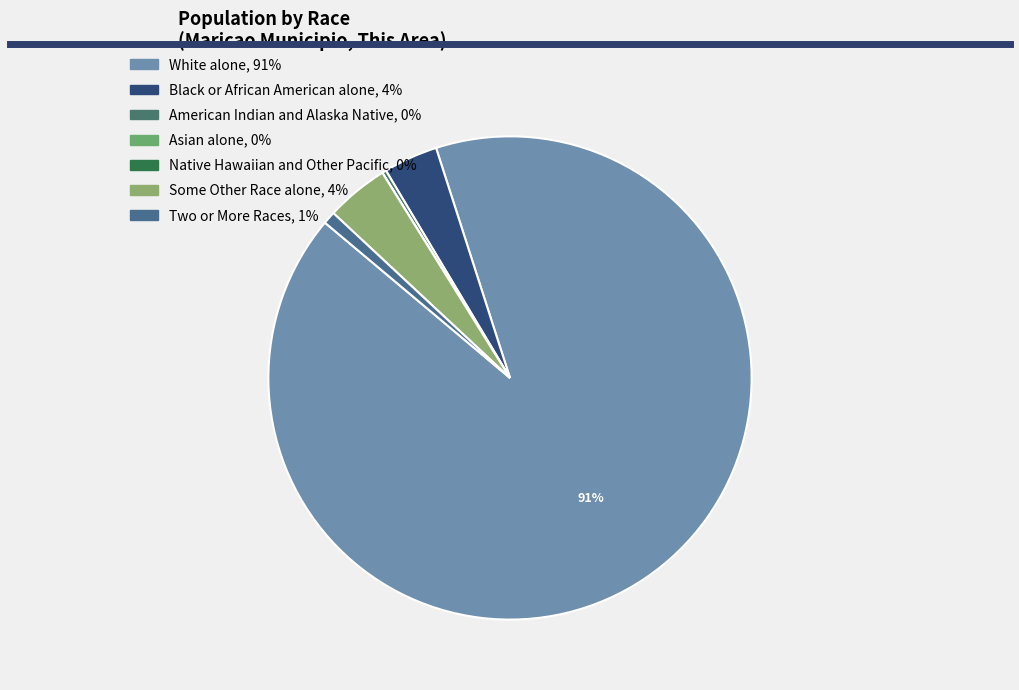

What percentage is the Black or African American alone slice, to the nearest percent?

4%